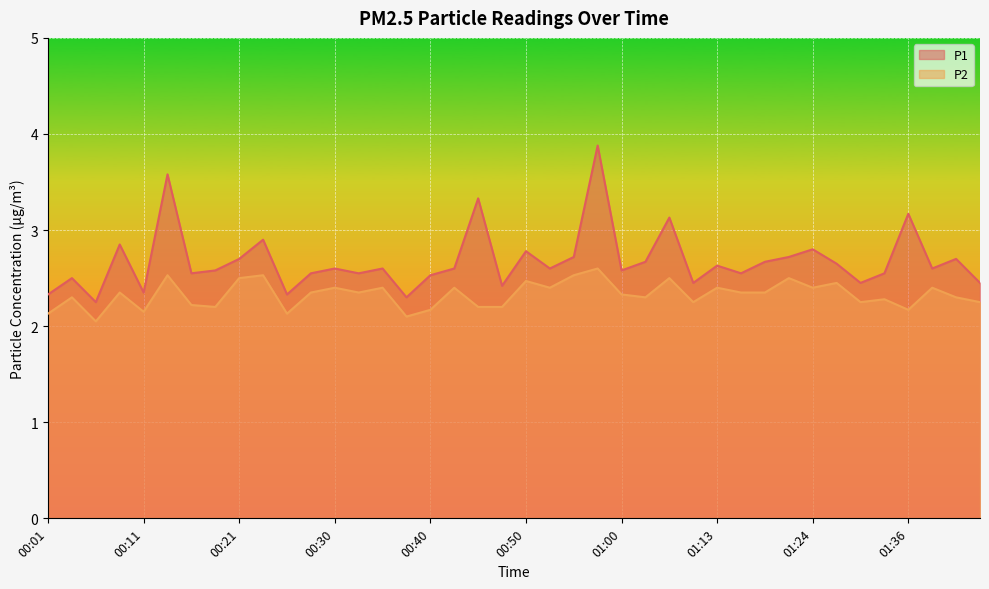

List the series in order of their peak value, highest first.

P1, P2